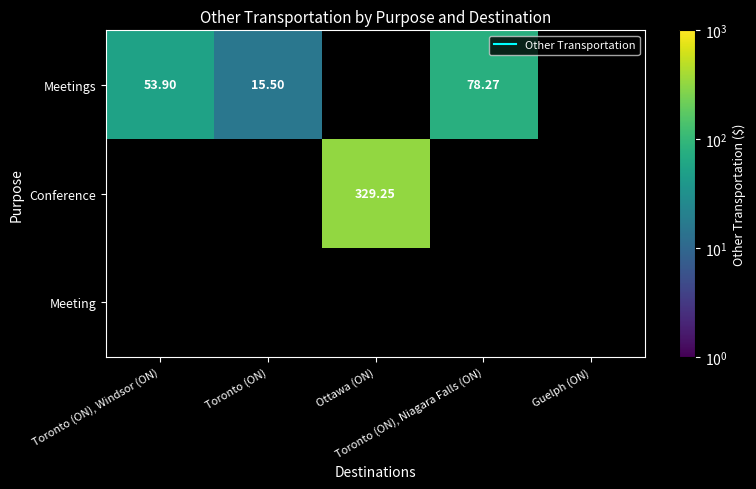

List the series in order of their overall mean, lowest first.

Meetings, Conference, Meeting